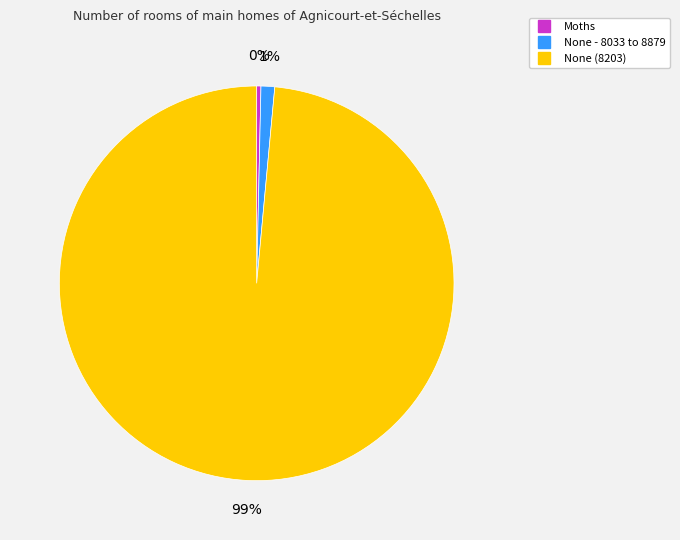

The None (8203) slice represents 99% of the pie. True or false?

True